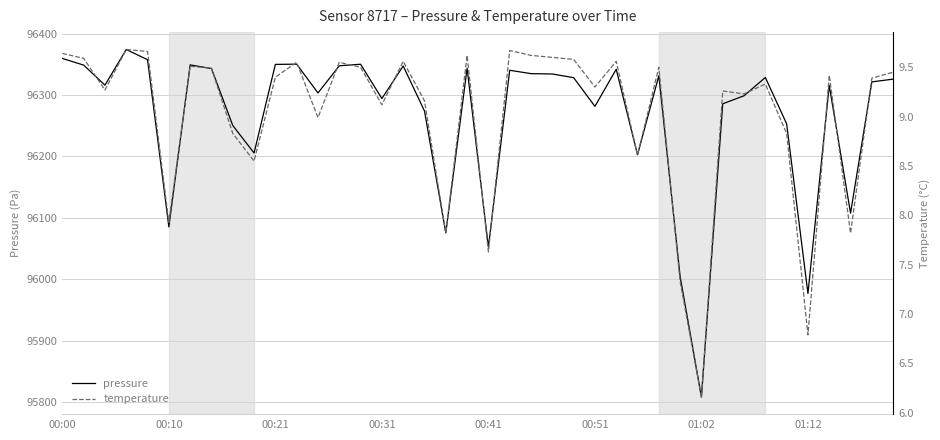

The temperature series shows 12.9 at 00:21. True or false?

False